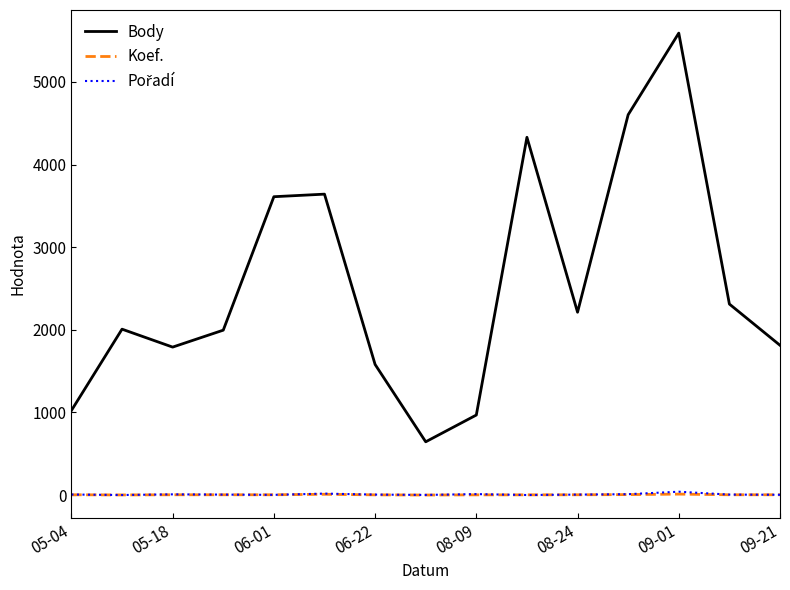

True or false: Body and Koef. cross at least once.

False